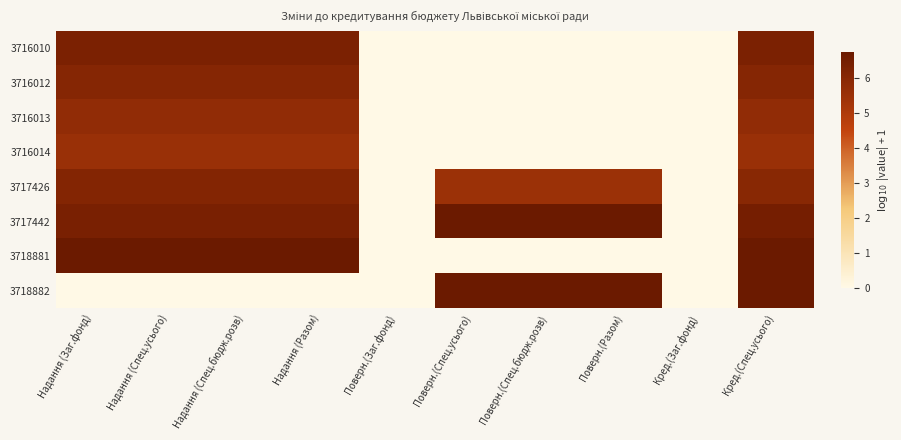

At Надання (Спец.бюдж.розв), list the series in order from largest to smallest.

3718881, 3717442, 3716010, 3717426, 3716012, 3716013, 3716014, 3718882